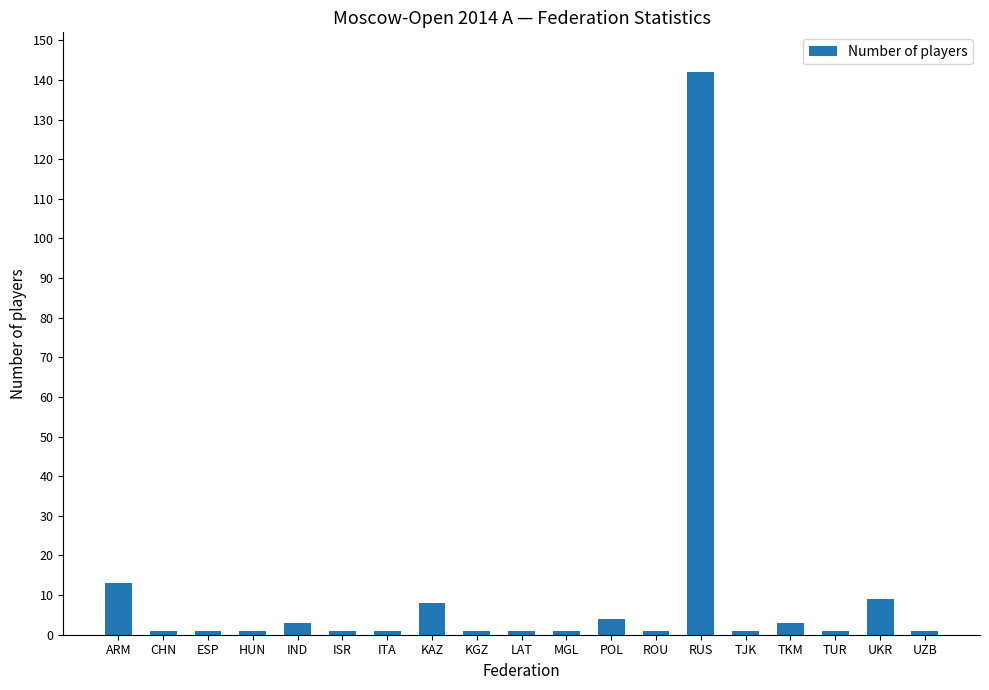

Reading left to right, list all the values displayed in this chart.

13	1	1	1	3	1	1	8	1	1	1	4	1	142	1	3	1	9	1